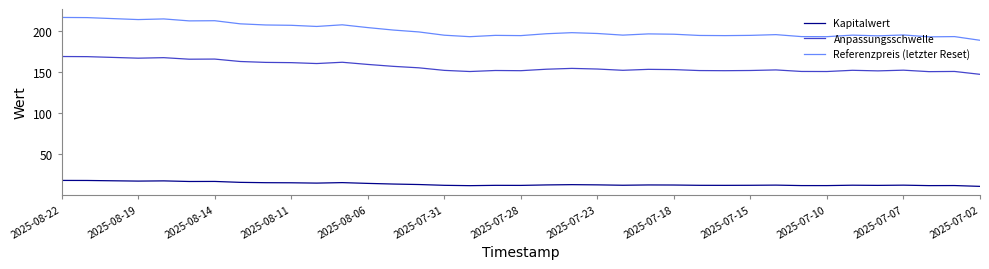

Which series has the largest range (max minus min)?

Referenzpreis (letzter Reset)